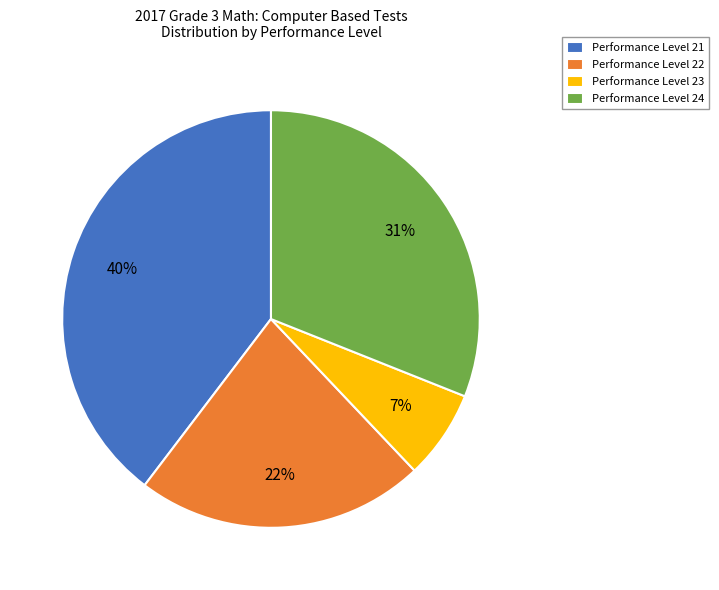

Combined, do Performance Level 22 and Performance Level 23 account for over 50%?

No